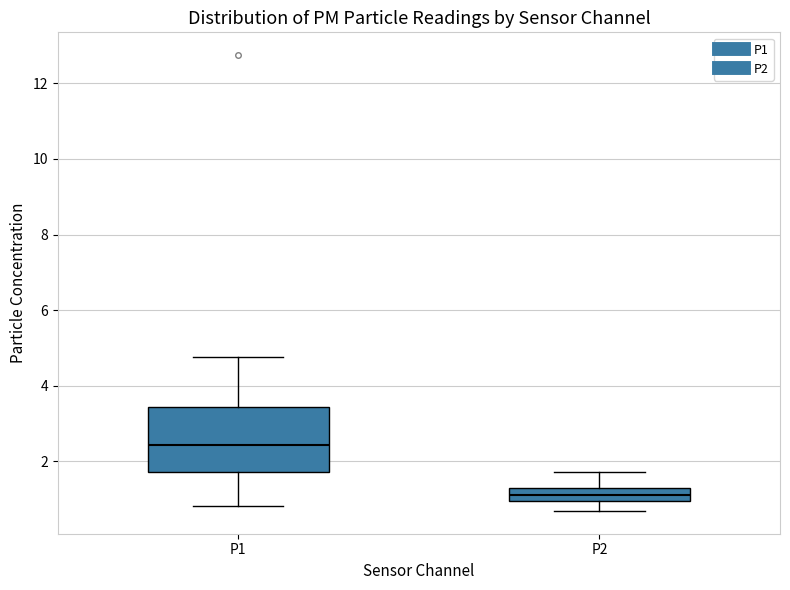

Where does the median line of the box for P2 sit on the y-axis? The values are not printed on the chart, so give them approximately, as read against the axis.

1.2